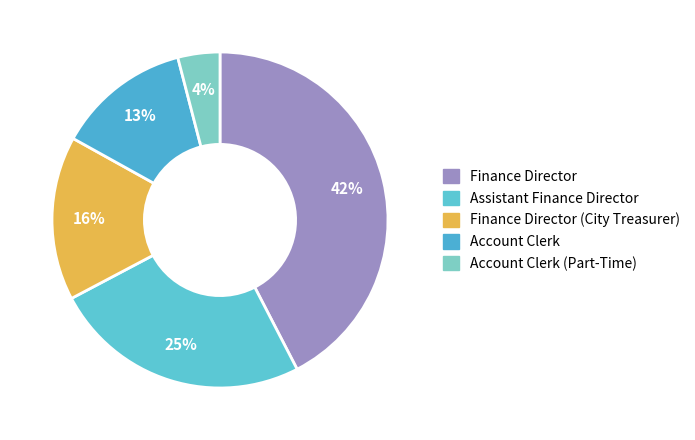

True or false: Account Clerk (Part-Time) accounts for 4% of the total.

True